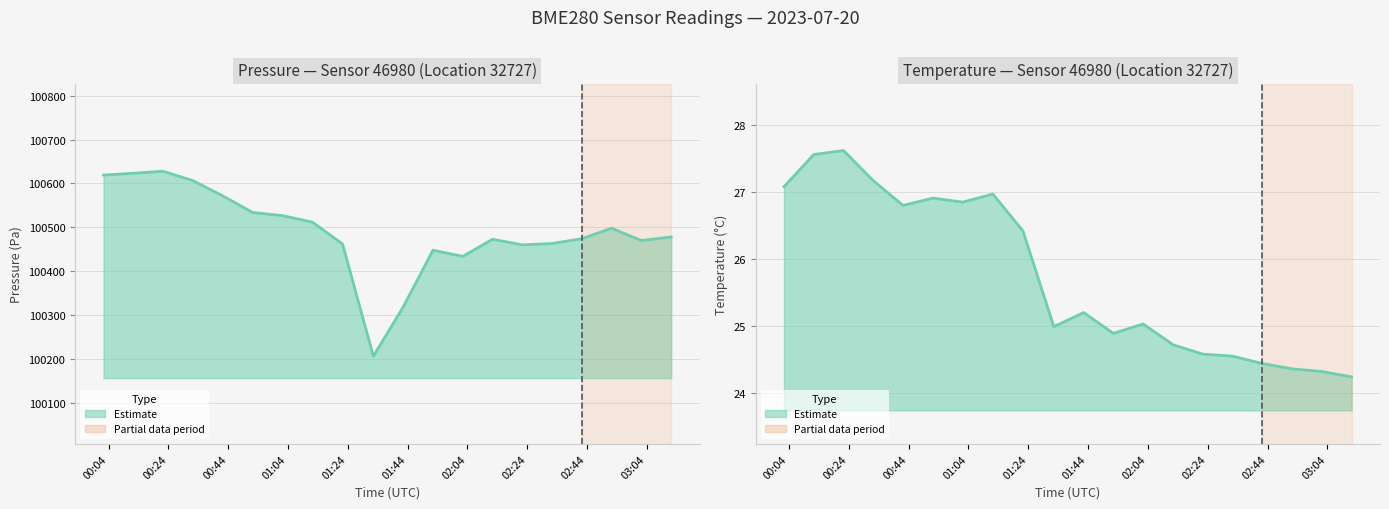

What is the total value across all series at 00:12?

100650.7